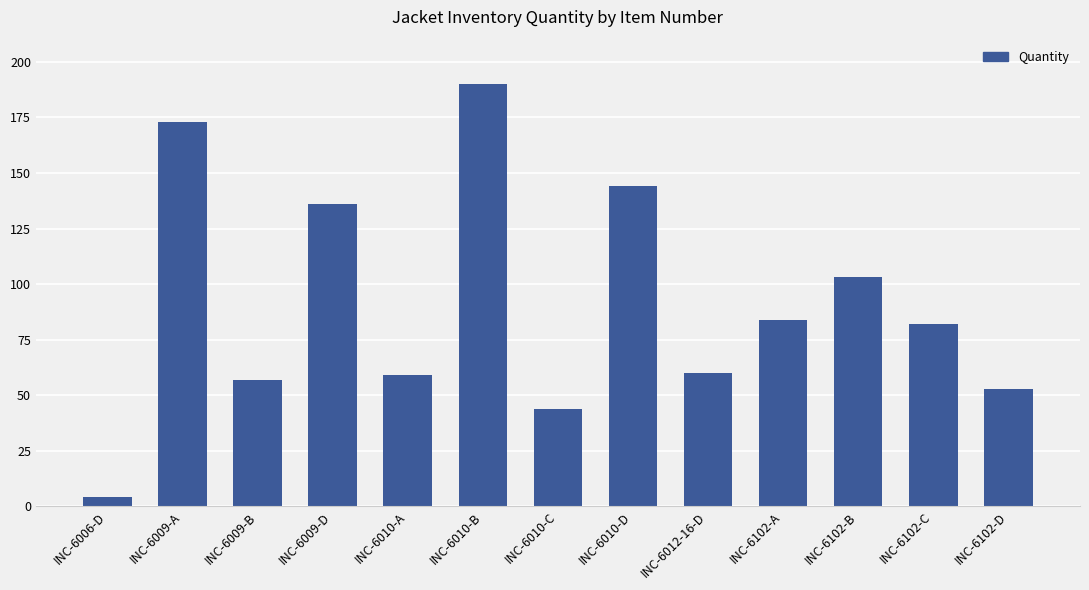

Which label corresponds to the largest value in the chart?

INC-6010-B